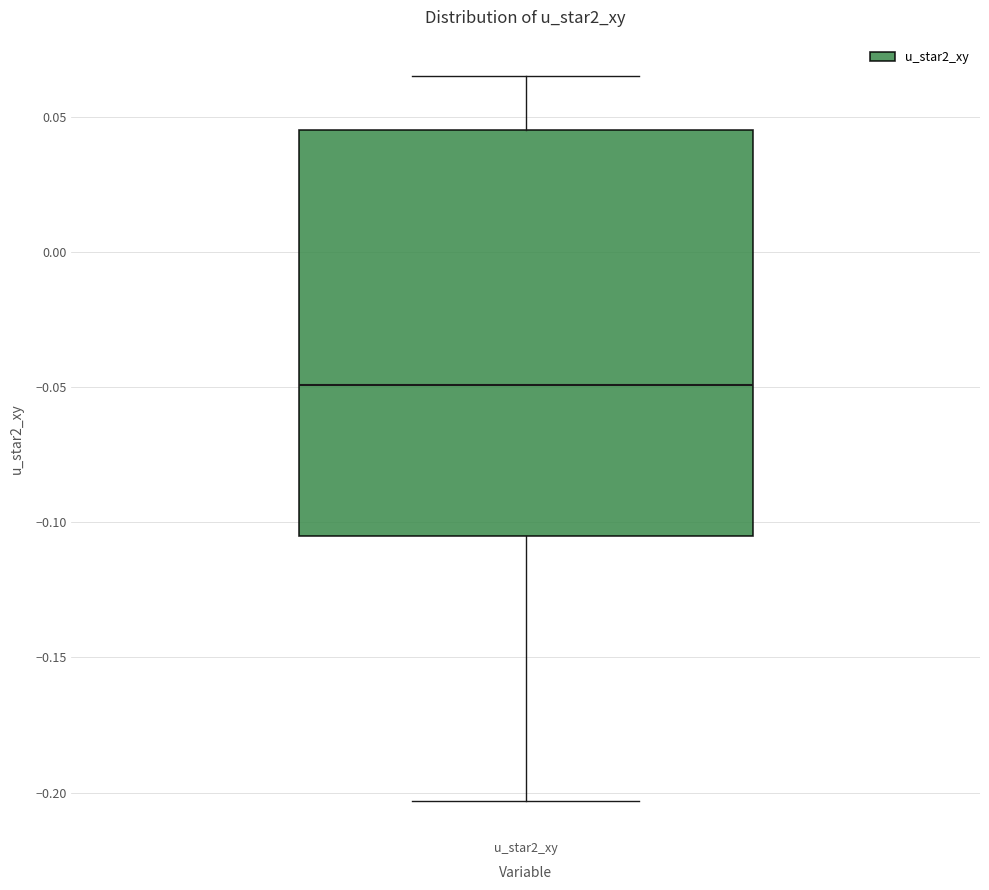

Read this box plot against the y-axis: the position of the median line, the range covered by the box, and the ends of both whiskers. The values are not printed on the chart, so give them approximately, as read against the axis.

median -0.050, box -0.105 to 0.045, whiskers -0.205 to 0.065